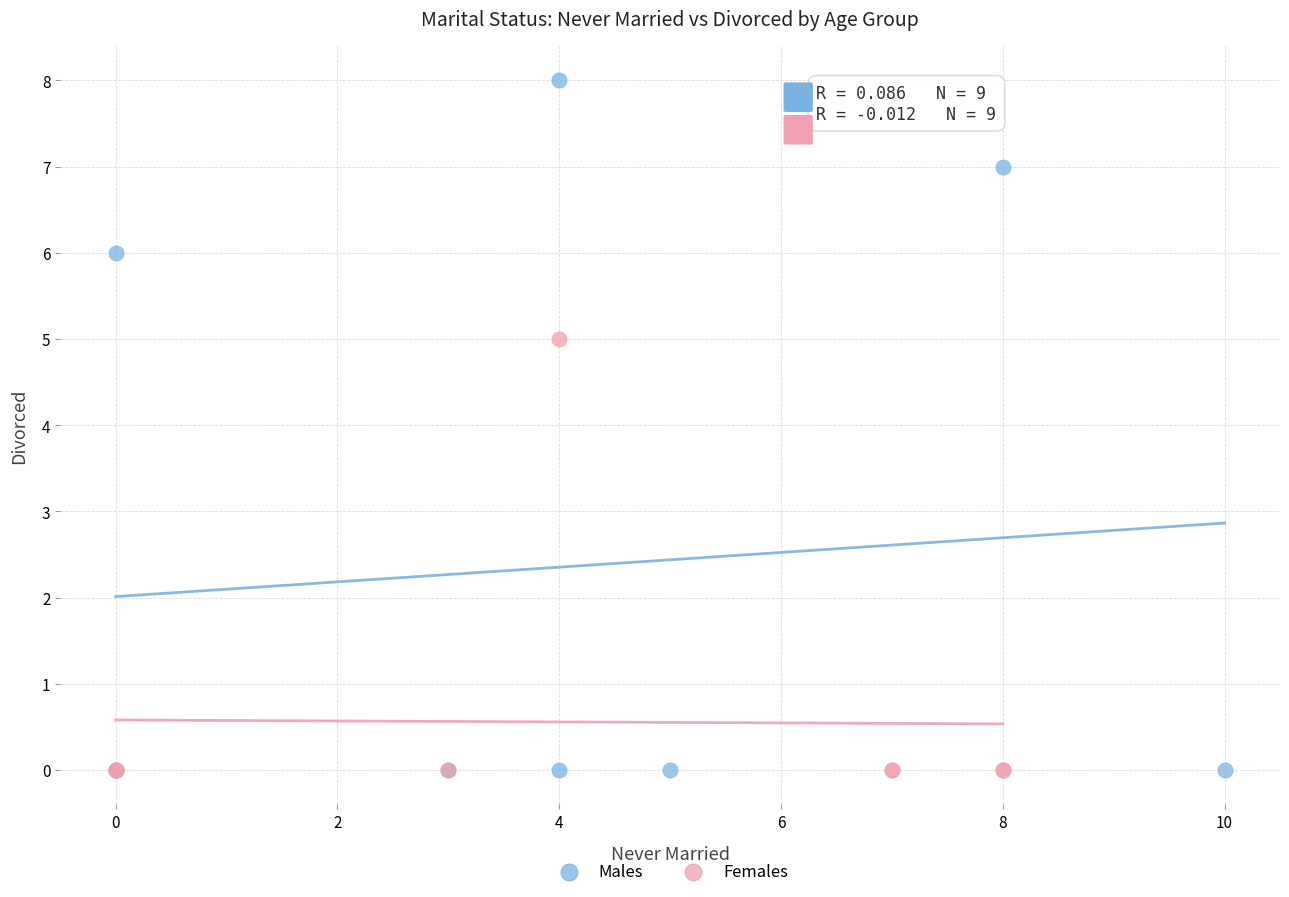

Which series reaches the maximum Y coordinate?

Males